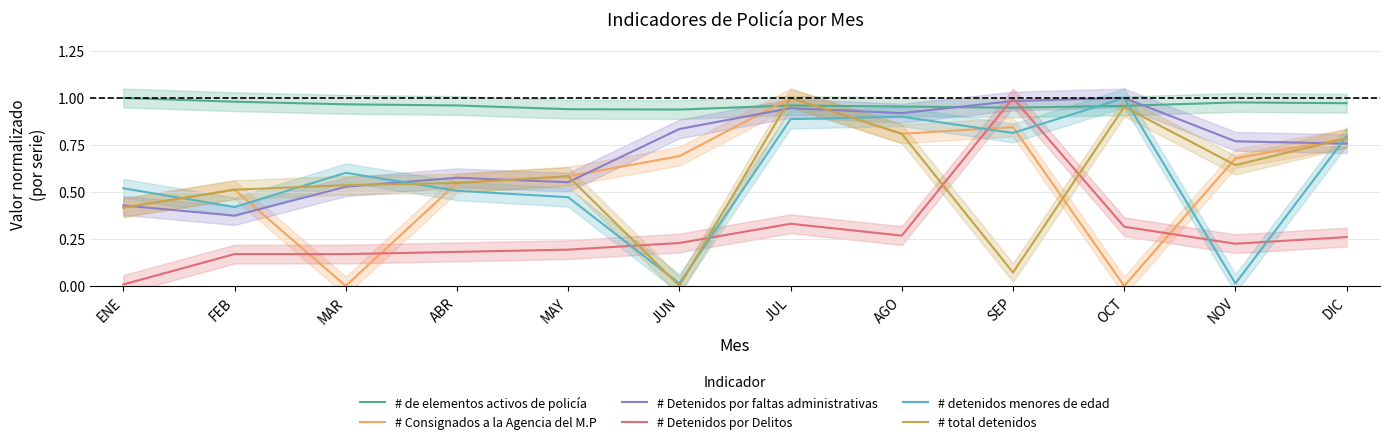

What are all the series names shown in the legend?

# de elementos activos de policía, # Consignados a la Agencia del M.P, # Detenidos por faltas administrativas, # Detenidos por Delitos, # detenidos menores de edad, # total detenidos